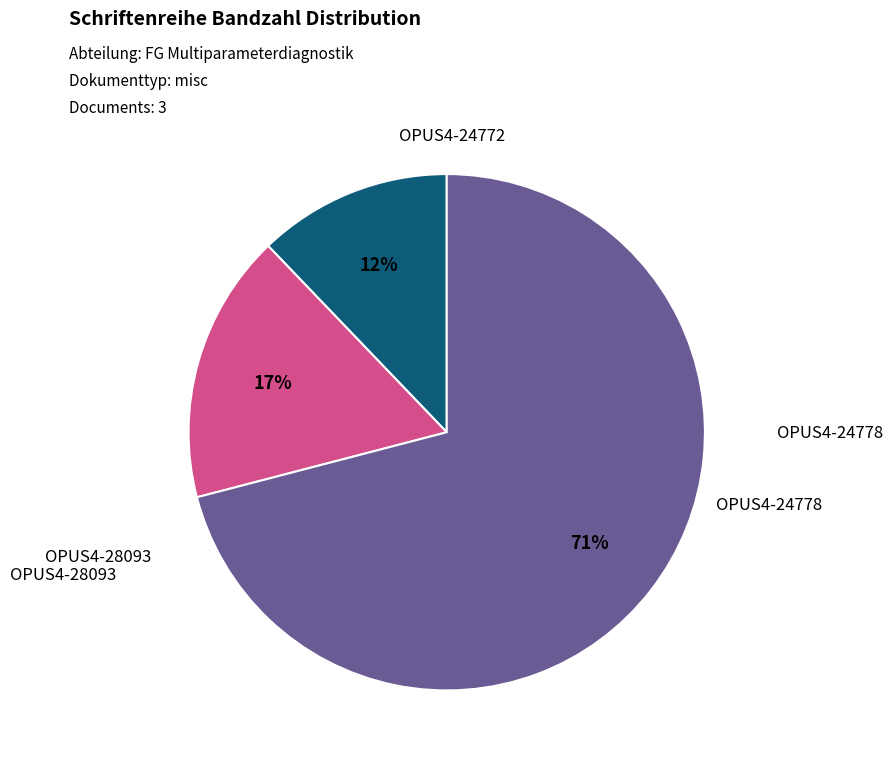

Is there any slice that represents more than half of the pie?

Yes